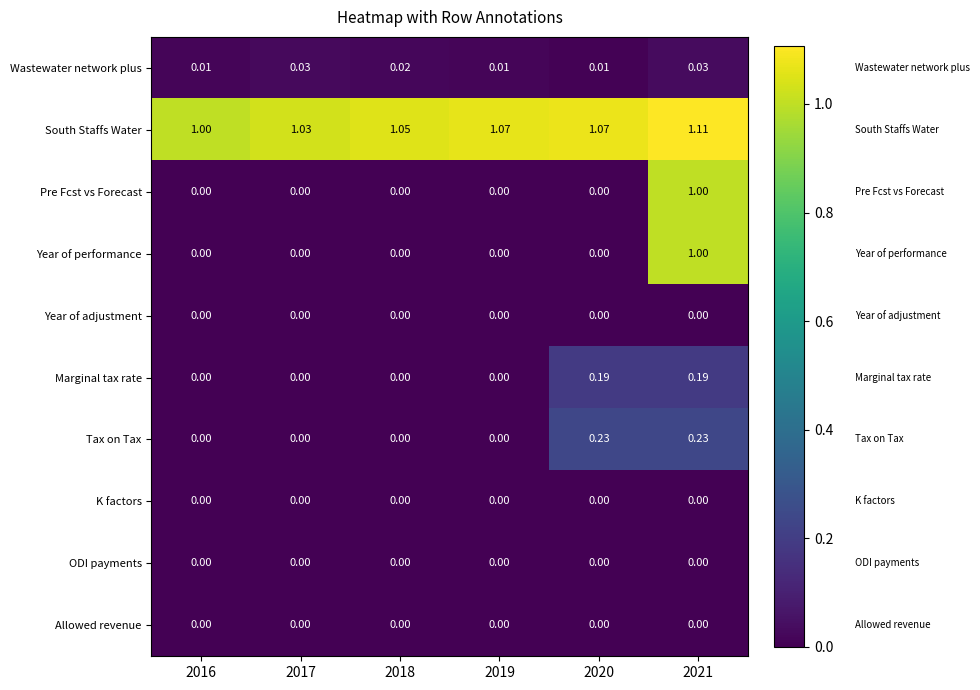

Which series changed the most between 2018 and 2019?

South Staffs Water